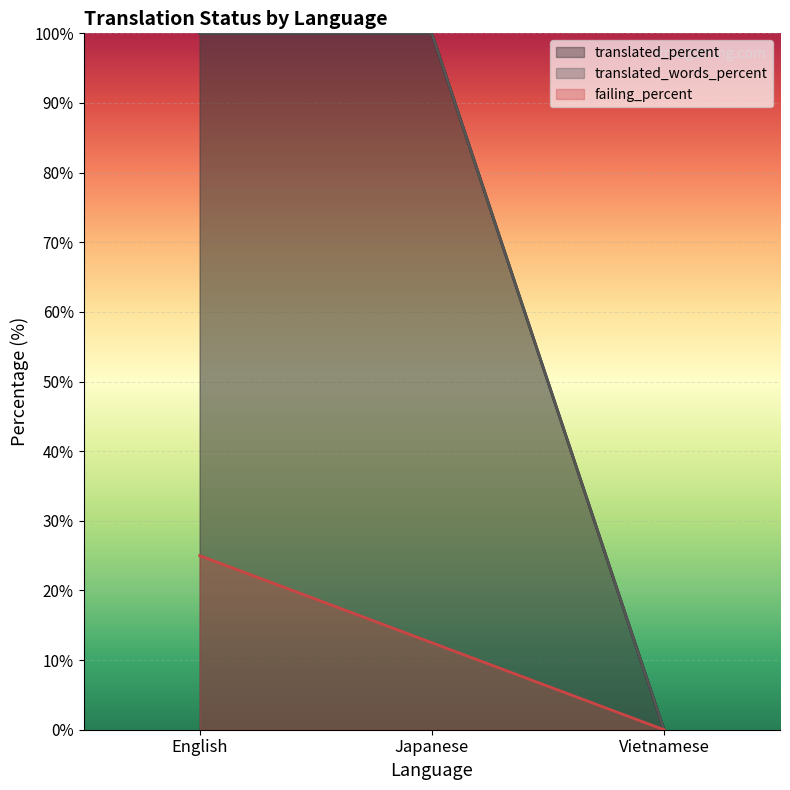

What value does the translated_words_percent series have at English?

100.0